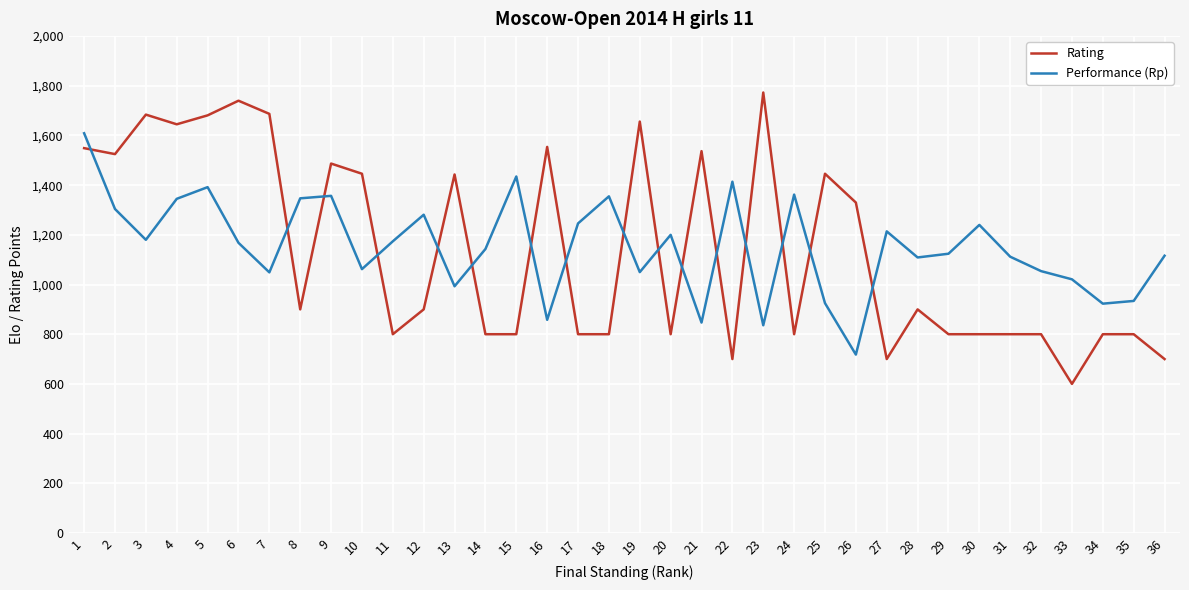

Read the Rating value at 2.

1525